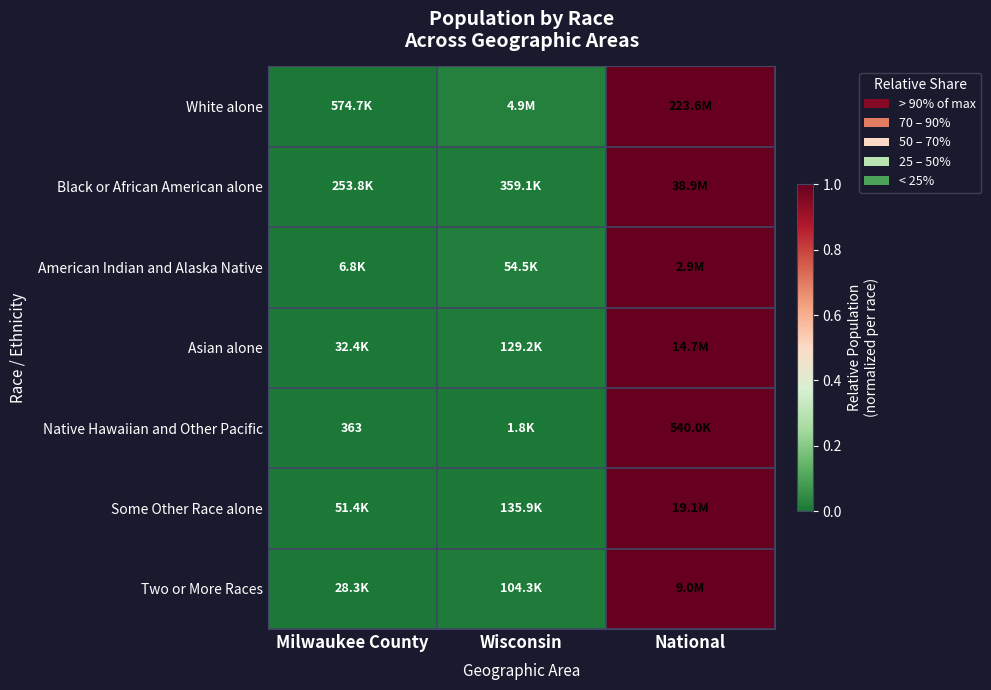

What is the difference between the maximum and minimum values in the Asian alone series?

1.0